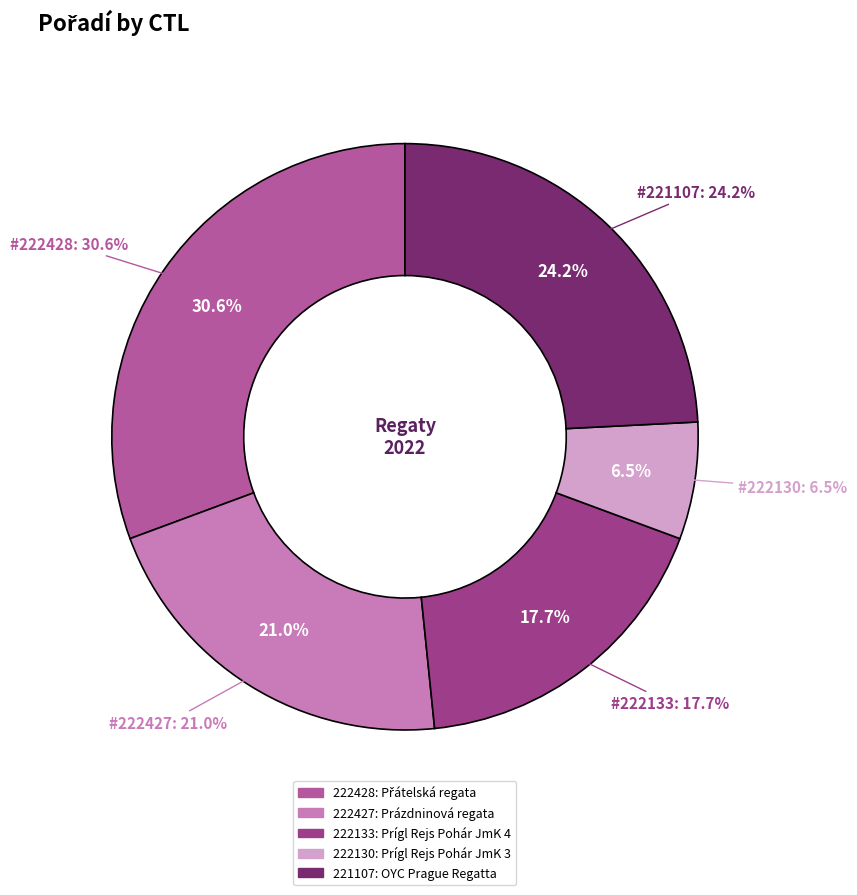

What percentage is the 221107 slice, to the nearest percent?

24%